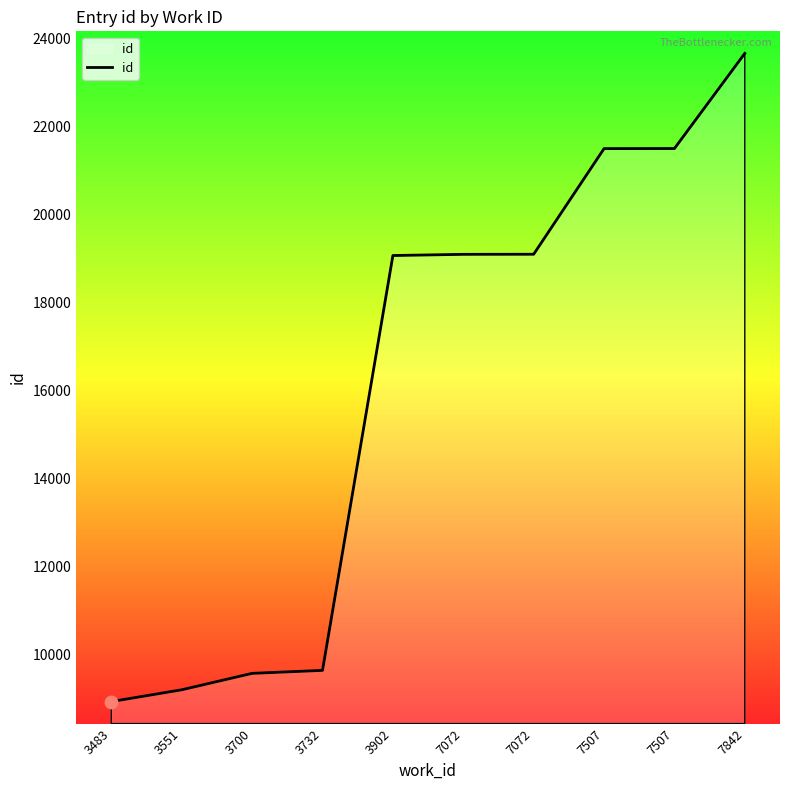

Is this an area chart (filled region under the line)?

Yes